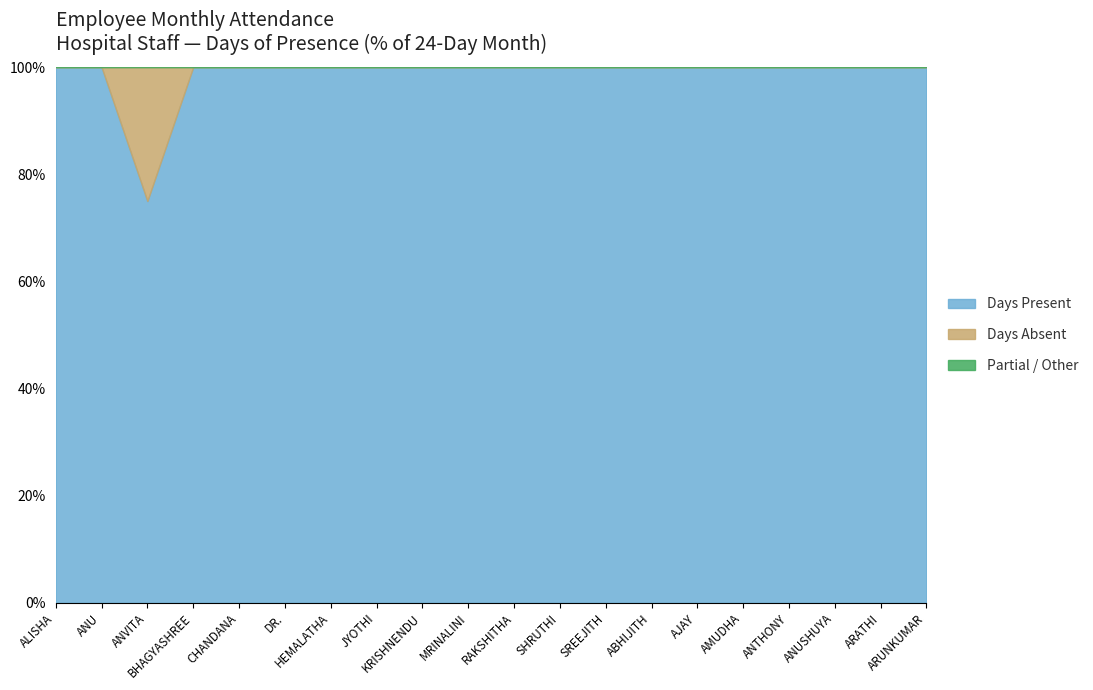

How many values in the Partial Attendance (18 days) series exceed 0?

1